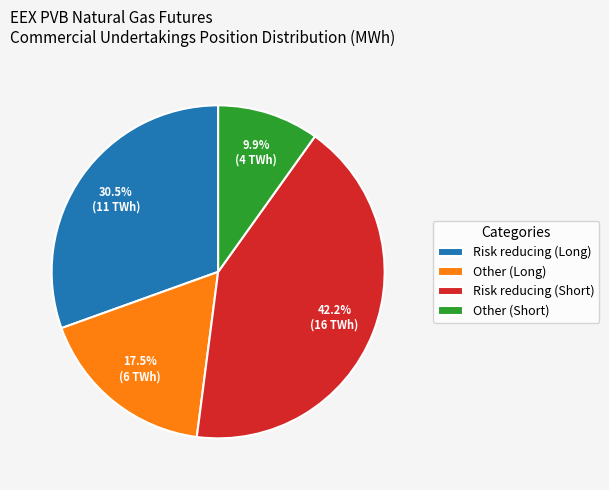

What is the largest slice in the pie chart?

Risk reducing (Short)